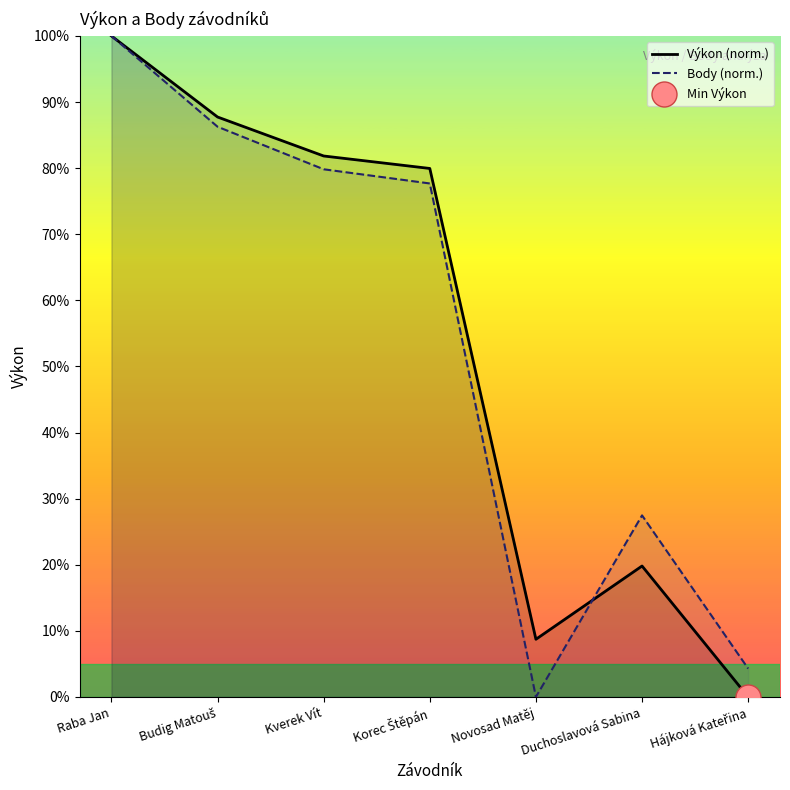

Which series has the widest spread of values?

Výkon (norm.)